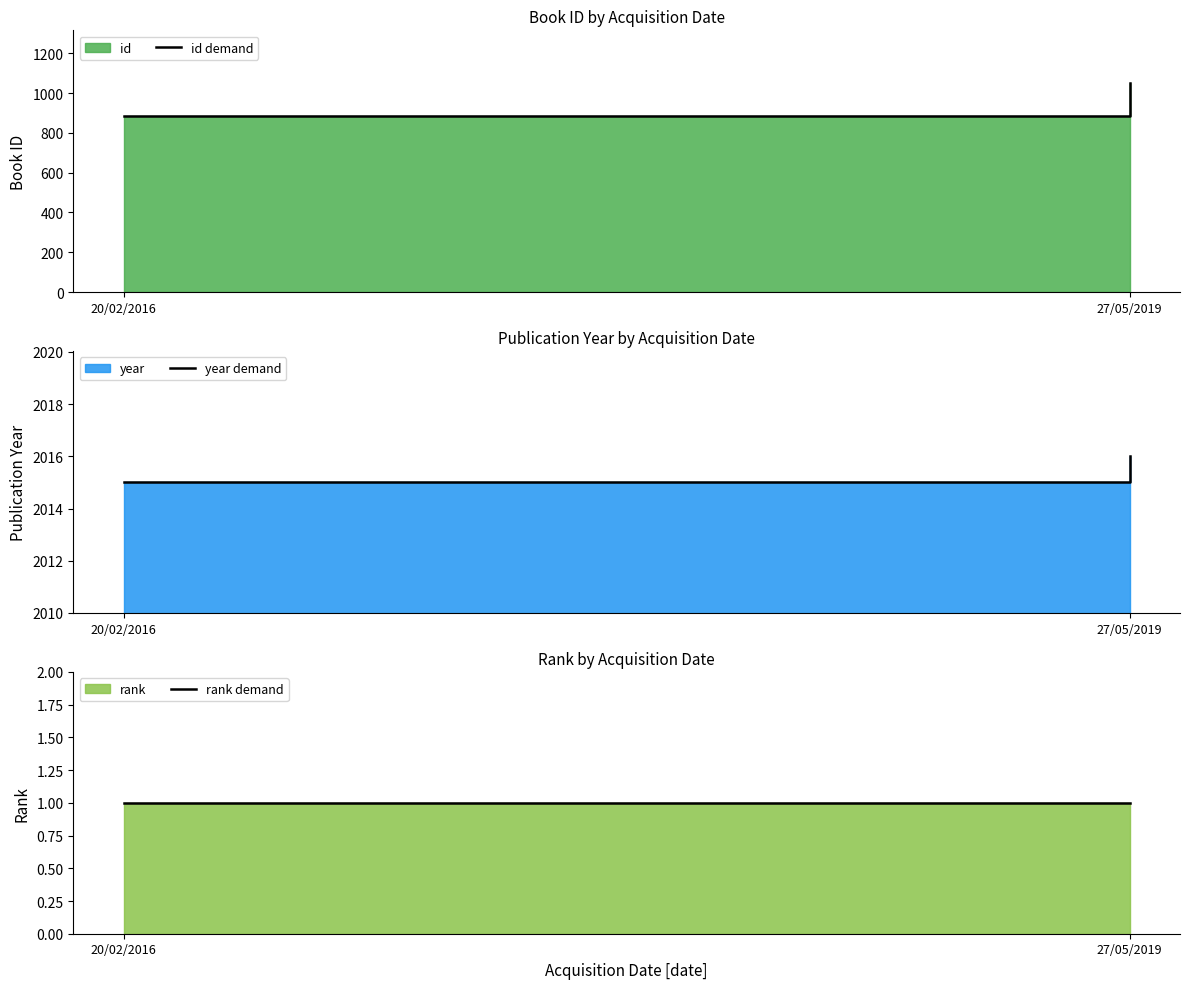

Is it true that rank demand equals 1 at 20/02/2016?

True